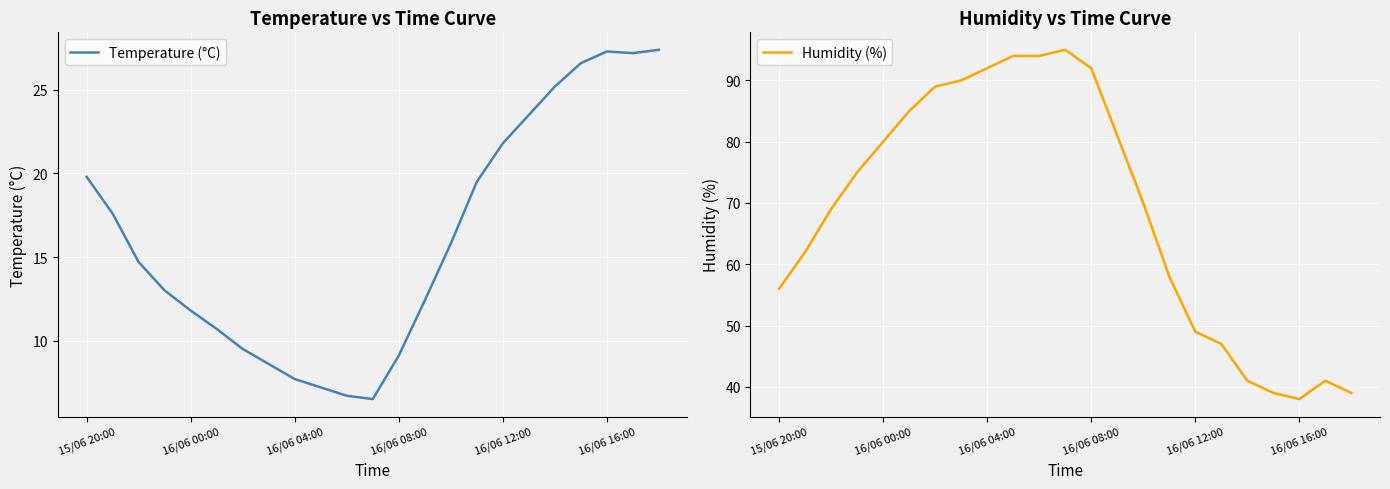

What is the maximum value for Temperature (°C)?

27.4